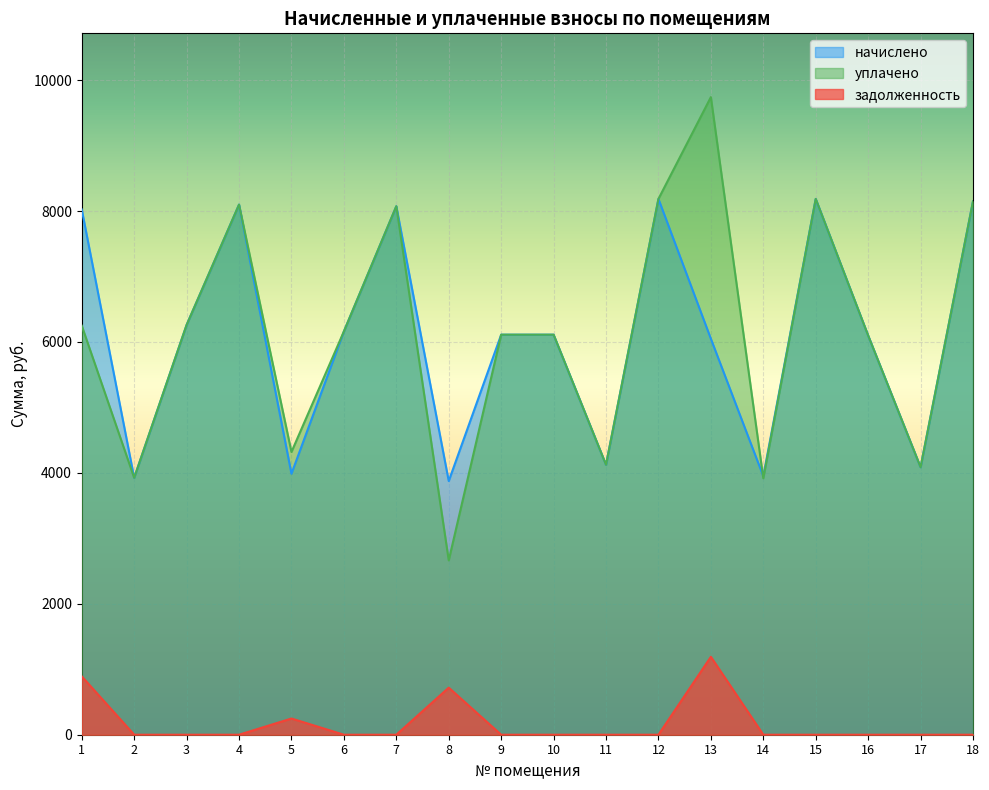

Which category has the lowest value in the начислено series?

8